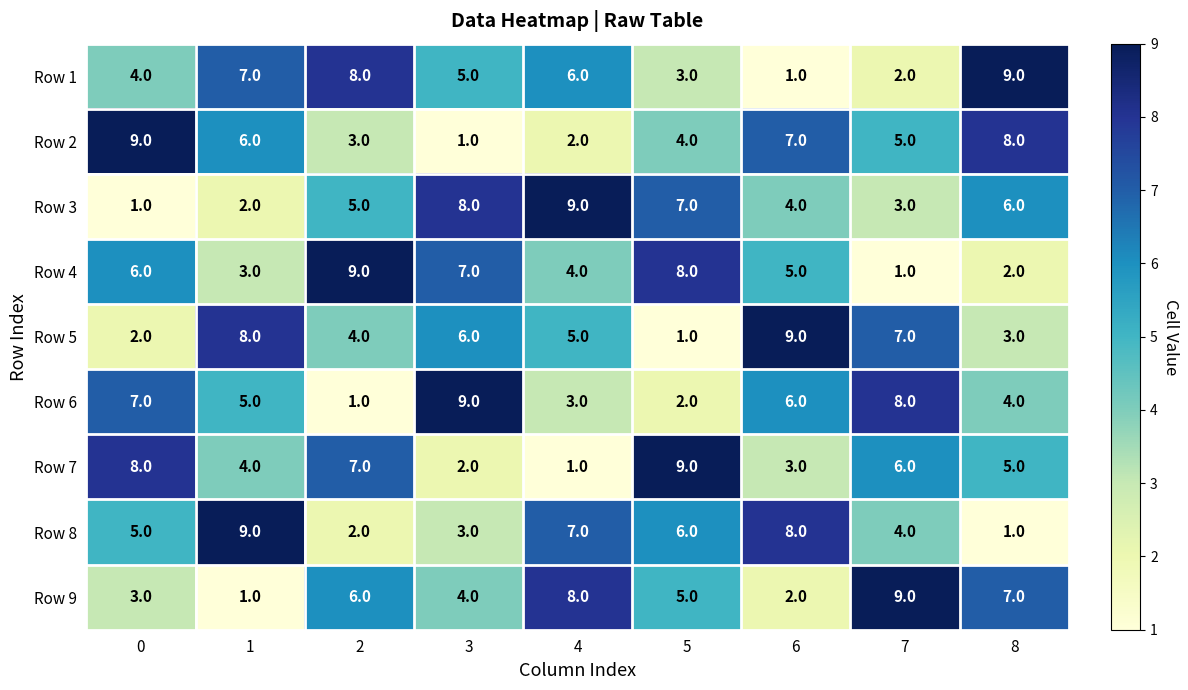

Which category has the lowest value in the Row 7 series?

4